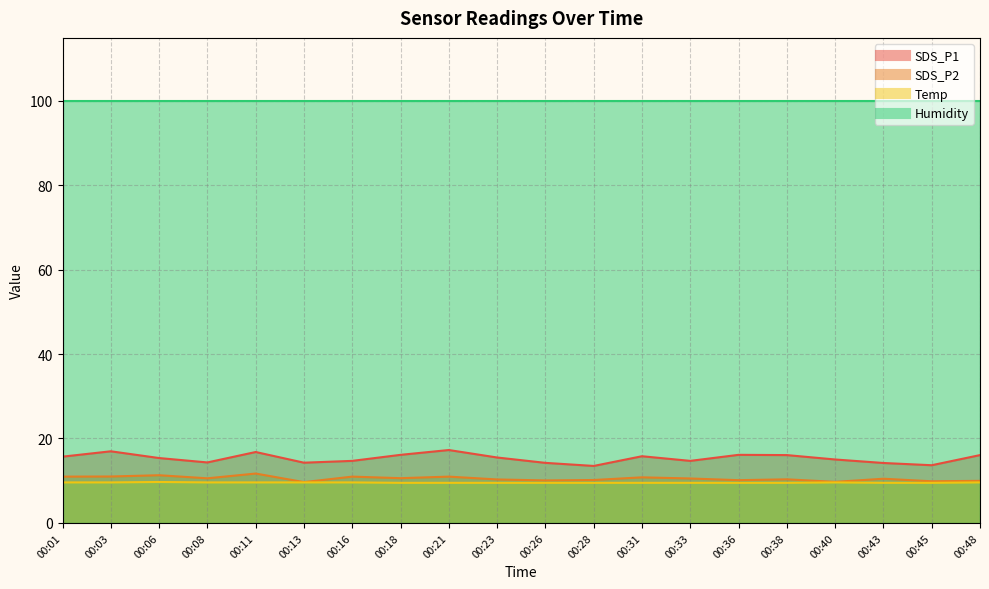

Does the chart display data point markers on the line(s)?

No